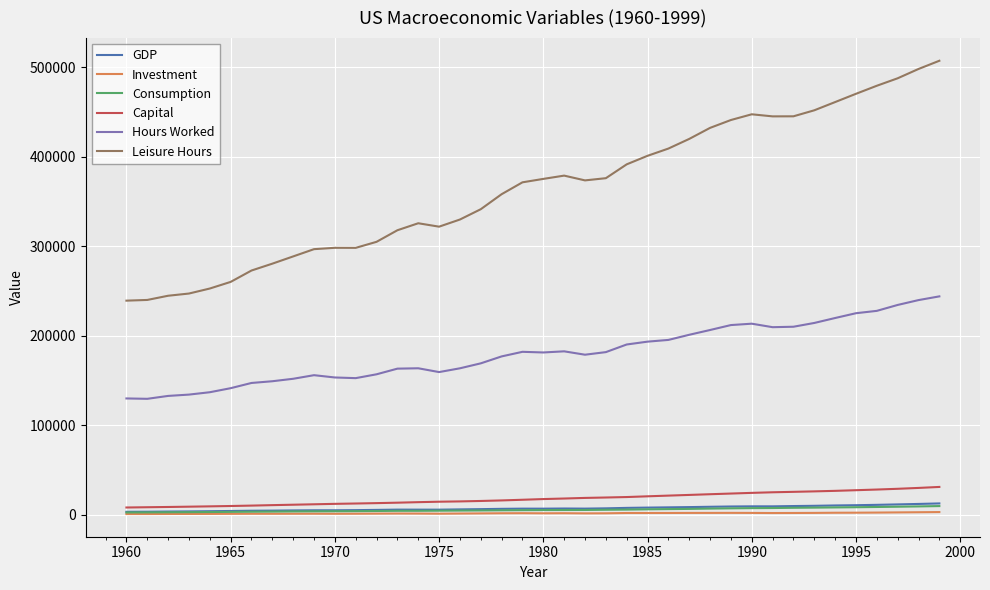

True or false: Hours Worked and Leisure Hours intersect in this chart.

False